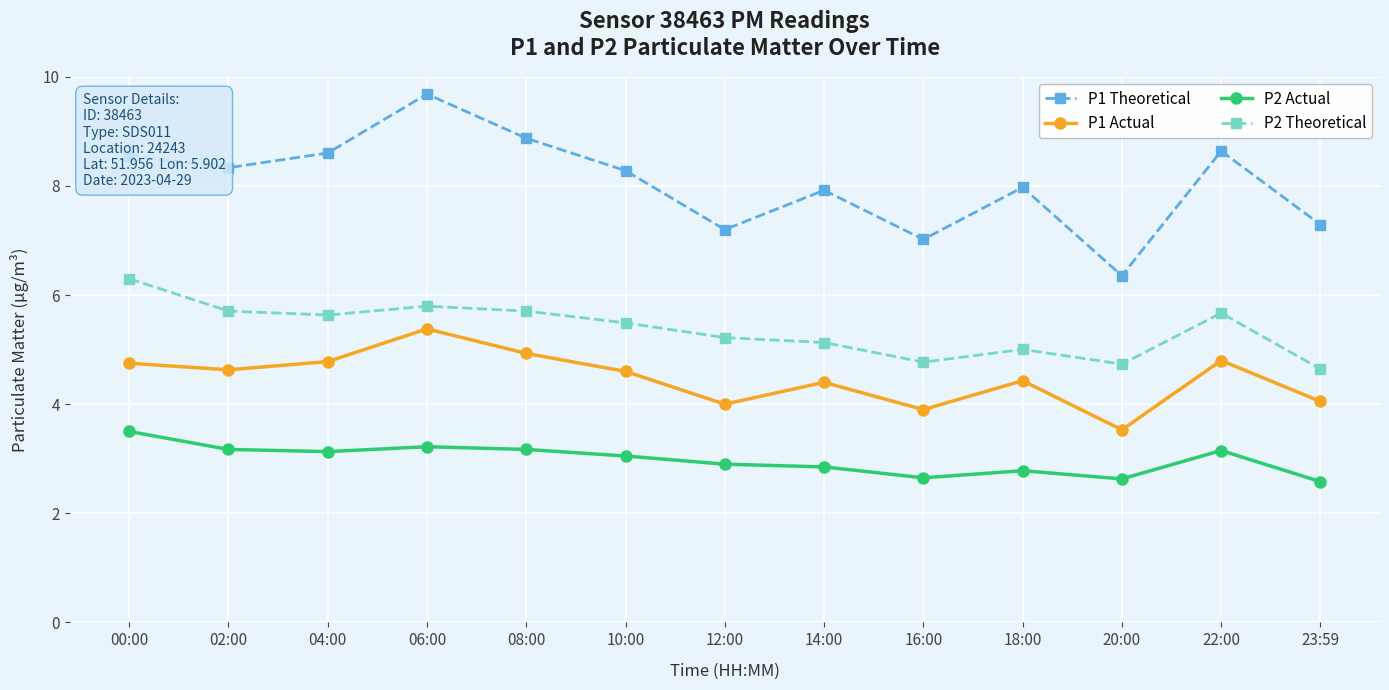

How many values in the P2 Actual series exceed 3?

7